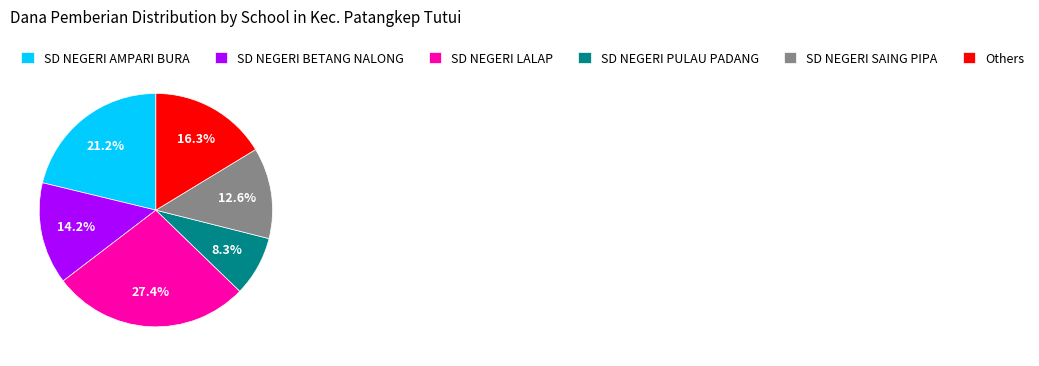

Count the number of slices in the pie.

6